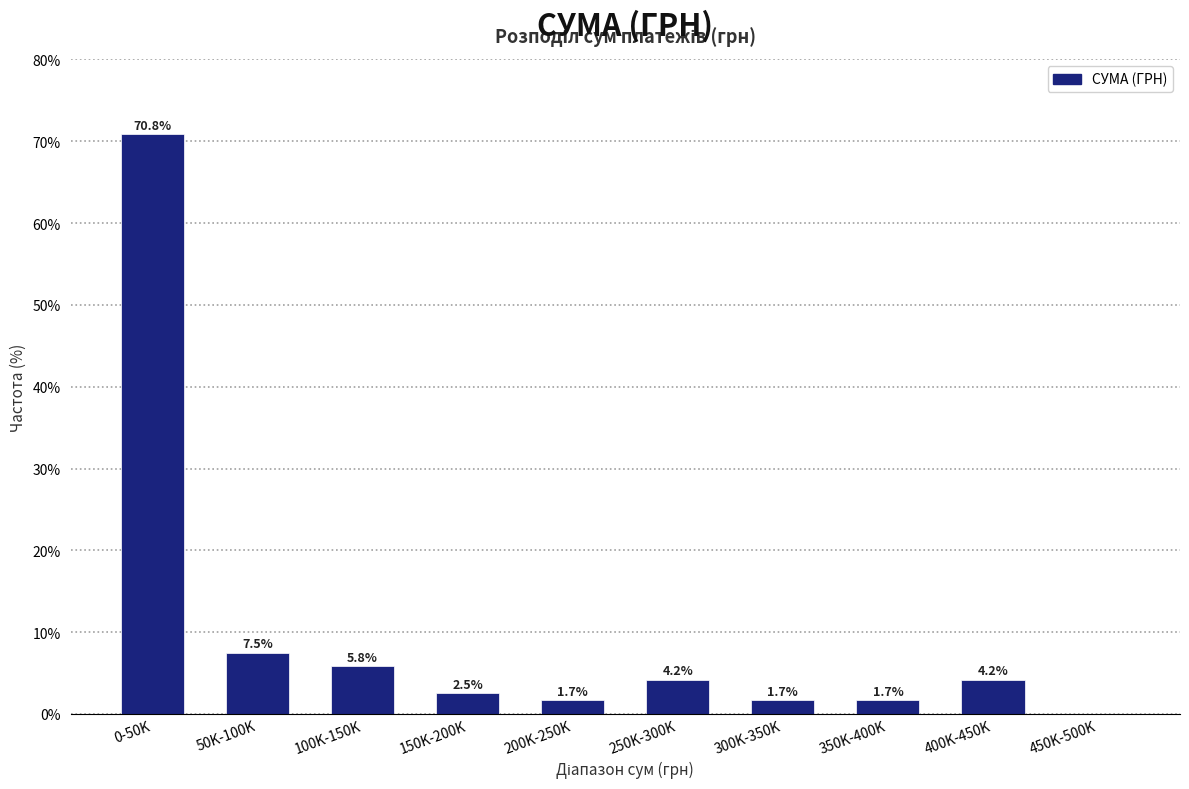

Reading right to left, extract all data points from this chart.

450K-500K=0.0	400K-450K=4.2	350K-400K=1.7	300K-350K=1.7	250K-300K=4.2	200K-250K=1.7	150K-200K=2.5	100K-150K=5.8	50K-100K=7.5	0-50K=70.8